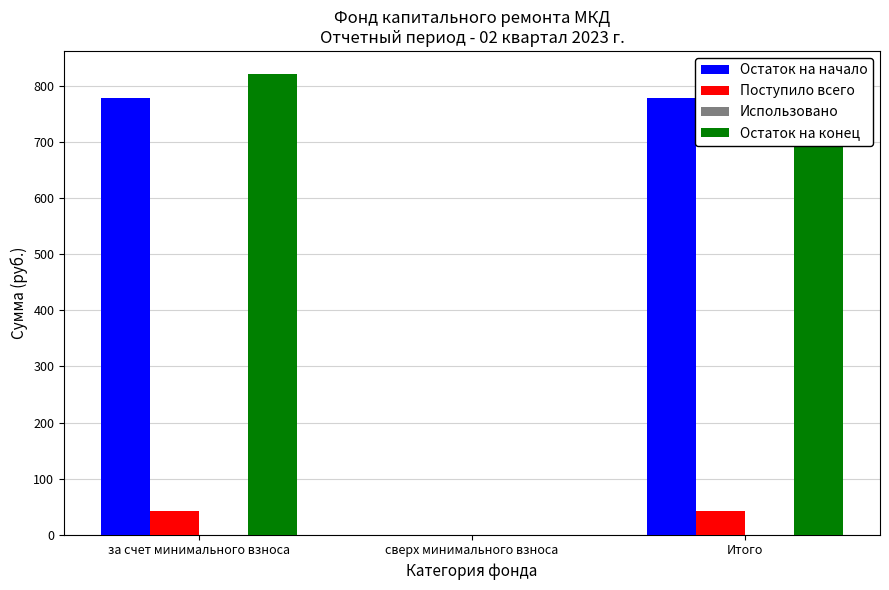

Which series has the largest total across all categories?

Остаток на конец